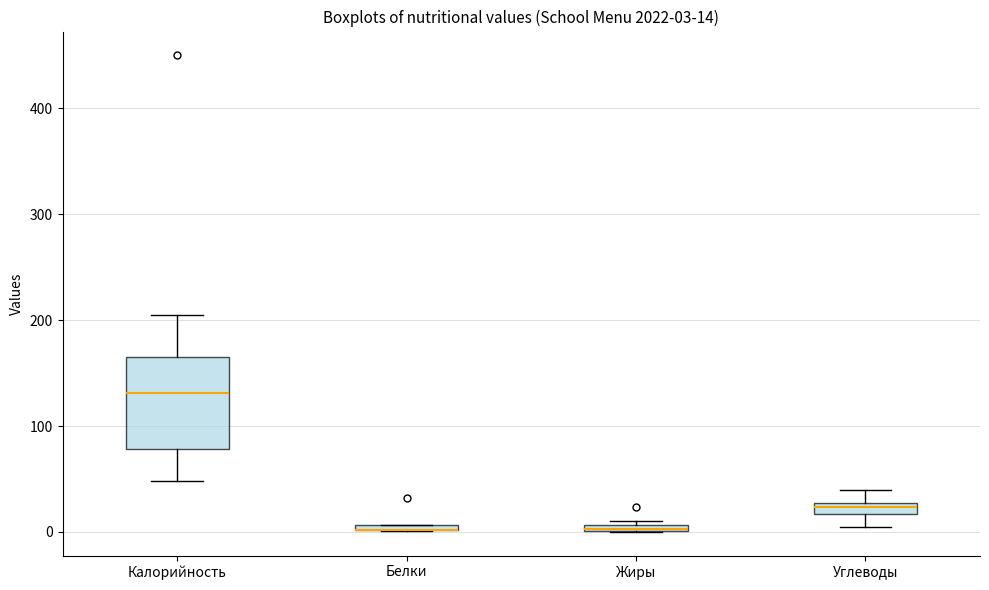

Which box is the tallest, from its lower edge to its upper edge?

Калорийность